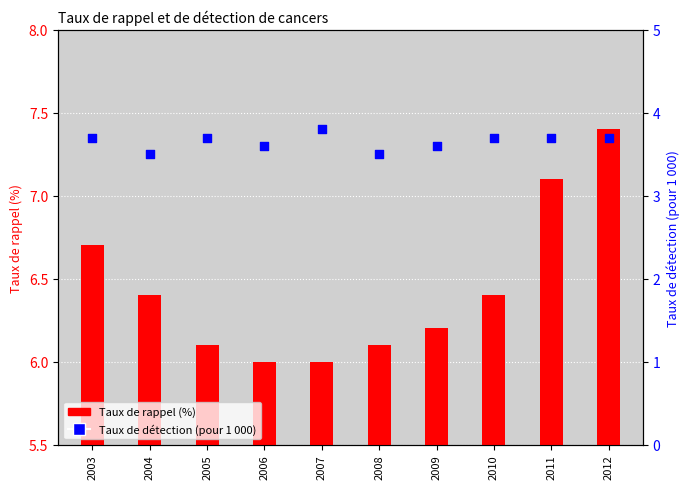

What is the ratio of the value at 2006 to the value at 2005?

1.0